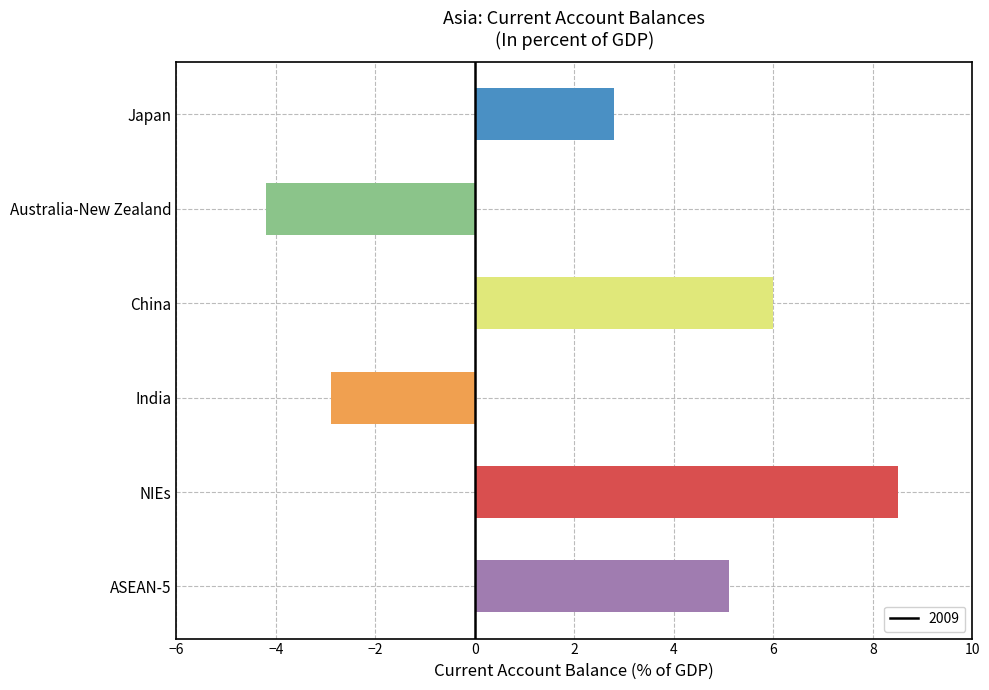

Where is the data nearest to the value 2?

Japan